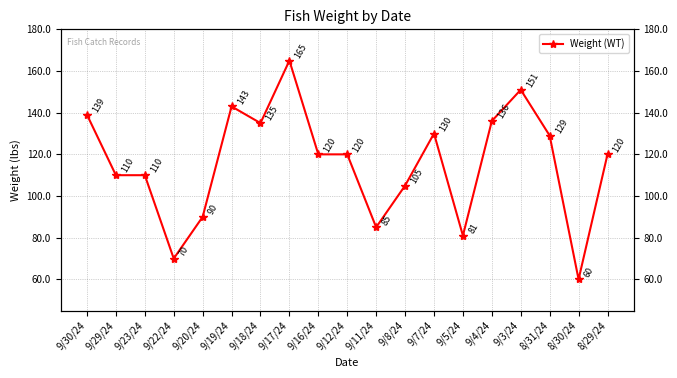

List the labels in order of value, smallest first.

8/30/24, 9/22/24, 9/5/24, 9/11/24, 9/20/24, 9/8/24, 9/29/24, 9/23/24, 9/16/24, 9/12/24, 8/29/24, 8/31/24, 9/7/24, 9/18/24, 9/4/24, 9/30/24, 9/19/24, 9/3/24, 9/17/24